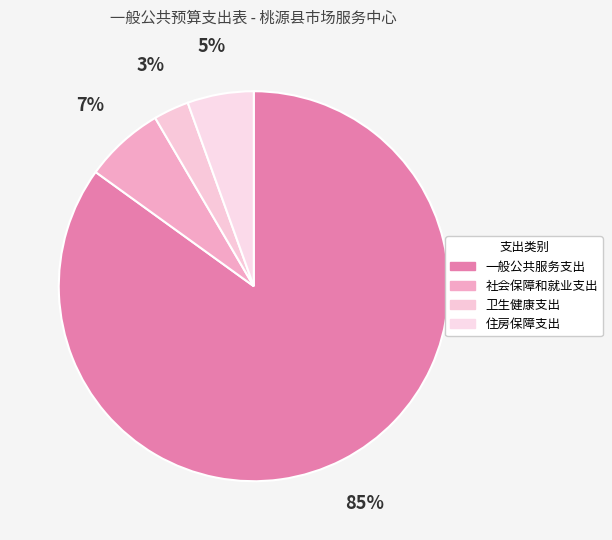

Which slice represents more than half of the pie?

一般公共服务支出